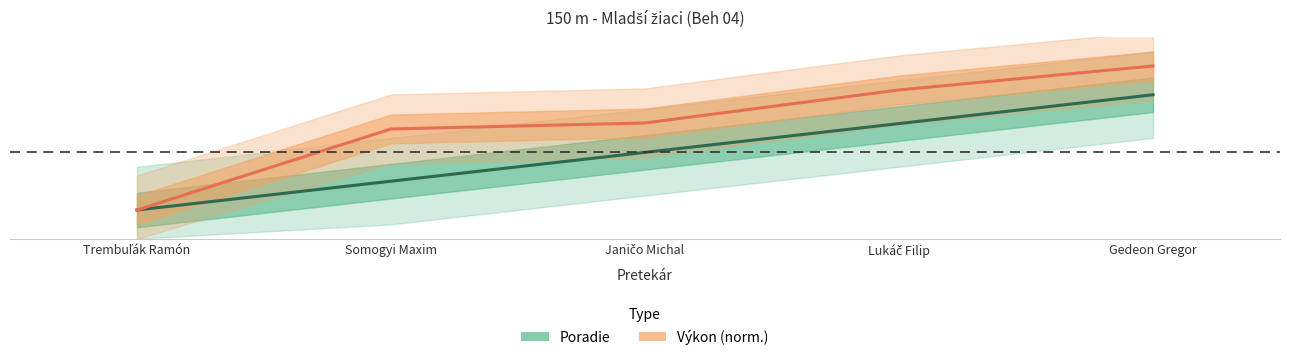

What is the label of the 2nd point from the right?

Lukáč Filip